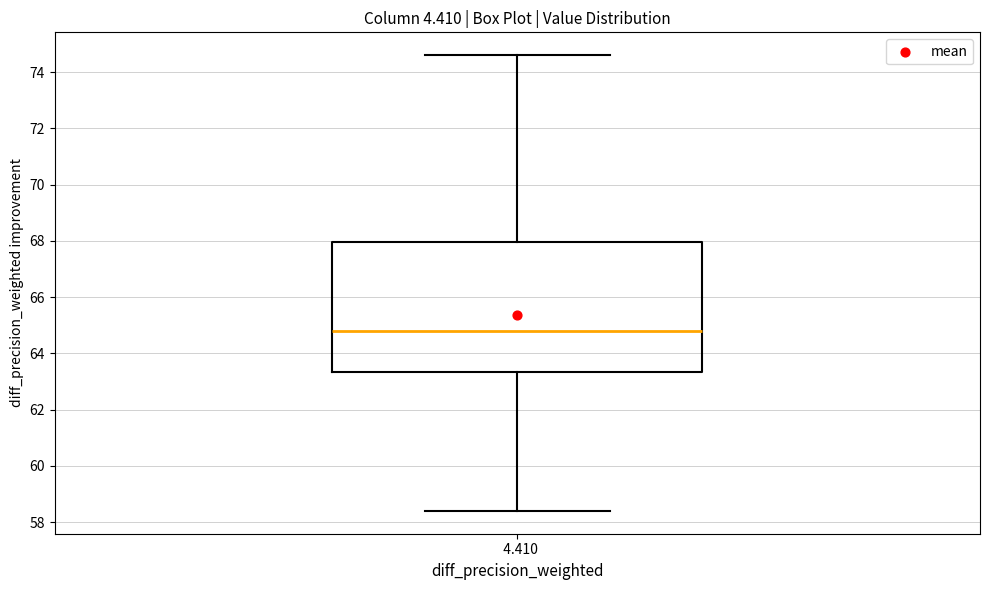

Read this box plot against the y-axis: the position of the median line, the range covered by the box, and the ends of both whiskers. The values are not printed on the chart, so give them approximately, as read against the axis.

median 64.8, box 63.4 to 68.0, whiskers 58.4 to 74.6